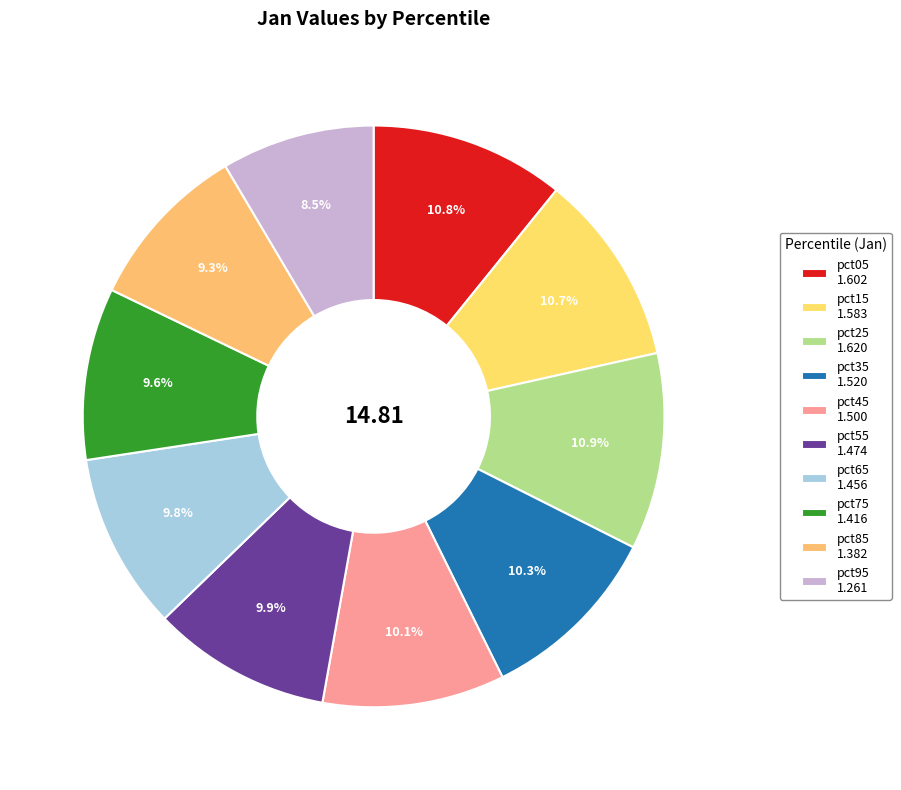

How many slices are in this pie chart?

10